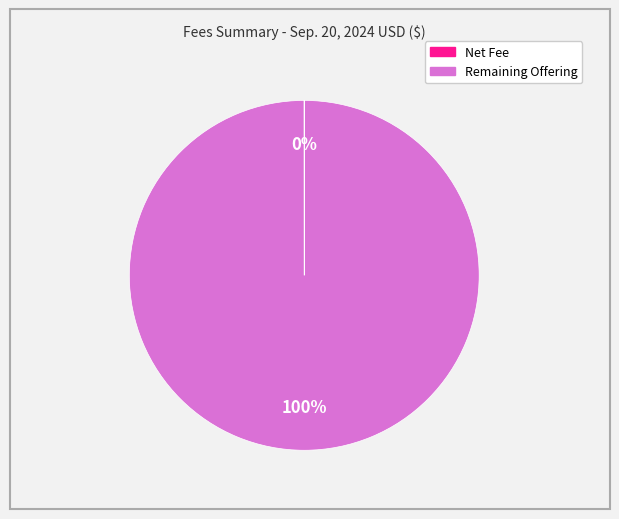

To the nearest percent, what is the difference between the largest and smallest slice percentages?

100%